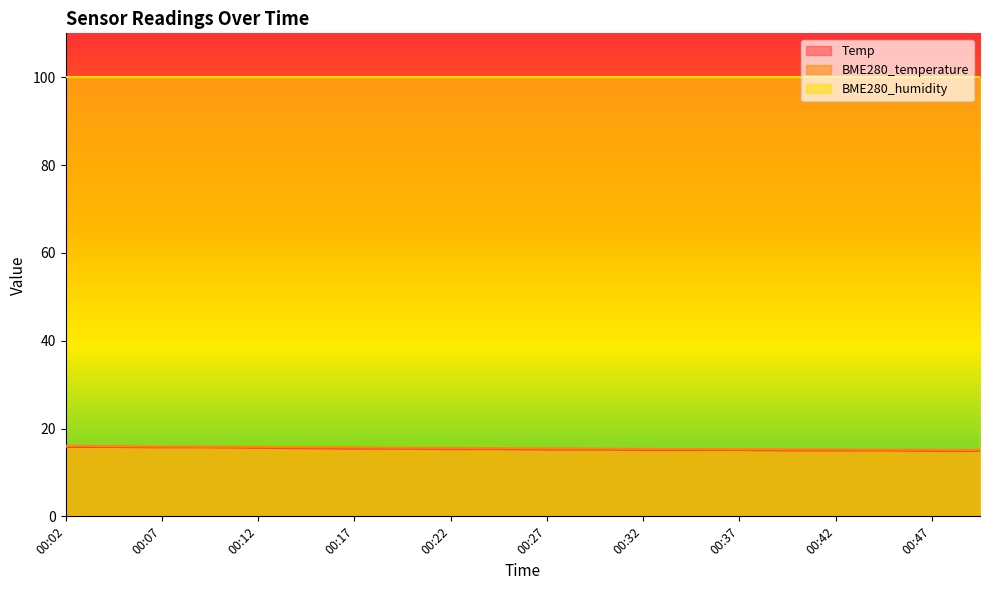

Is it true that BME280_temperature equals 7.7 at 00:09?

False